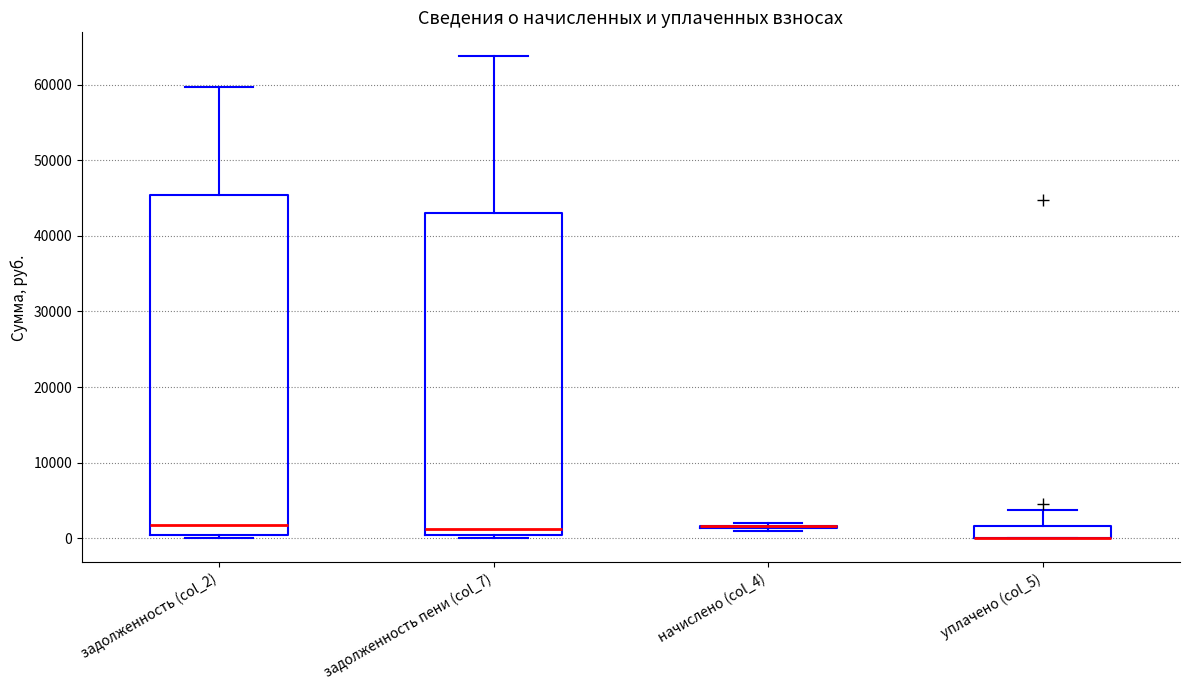

Where is the lower edge of the box for задолженность (col_2) on the y-axis? The values are not printed on the chart, so give them approximately, as read against the axis.

0